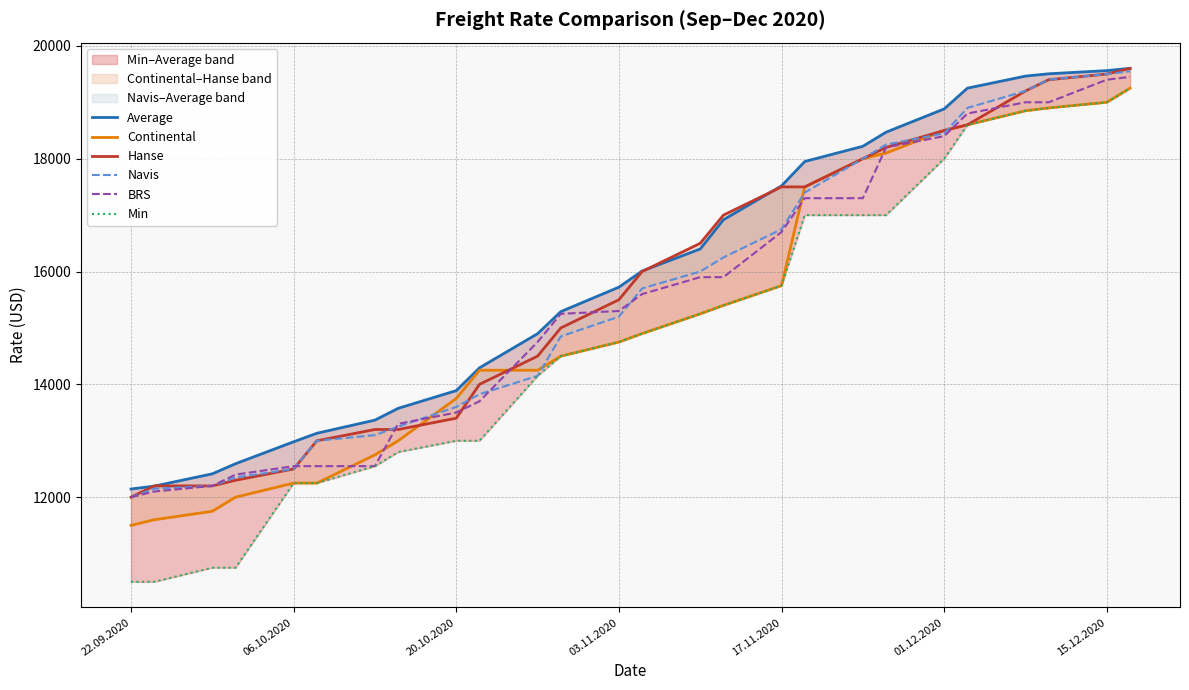

What is the average value of the BRS series?

15504